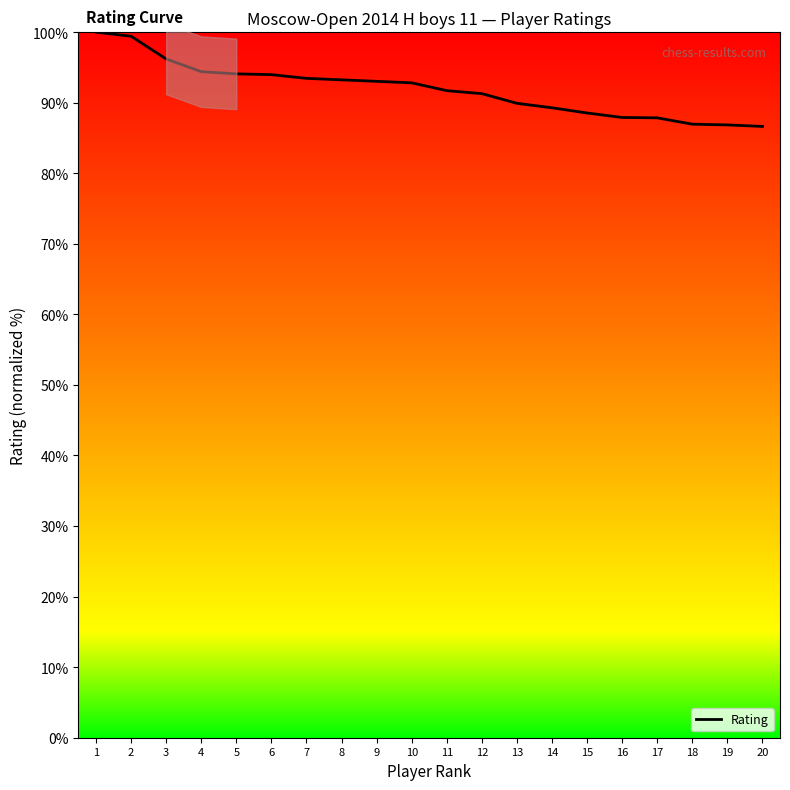

What is the value of the 9th point from the left?

93.0